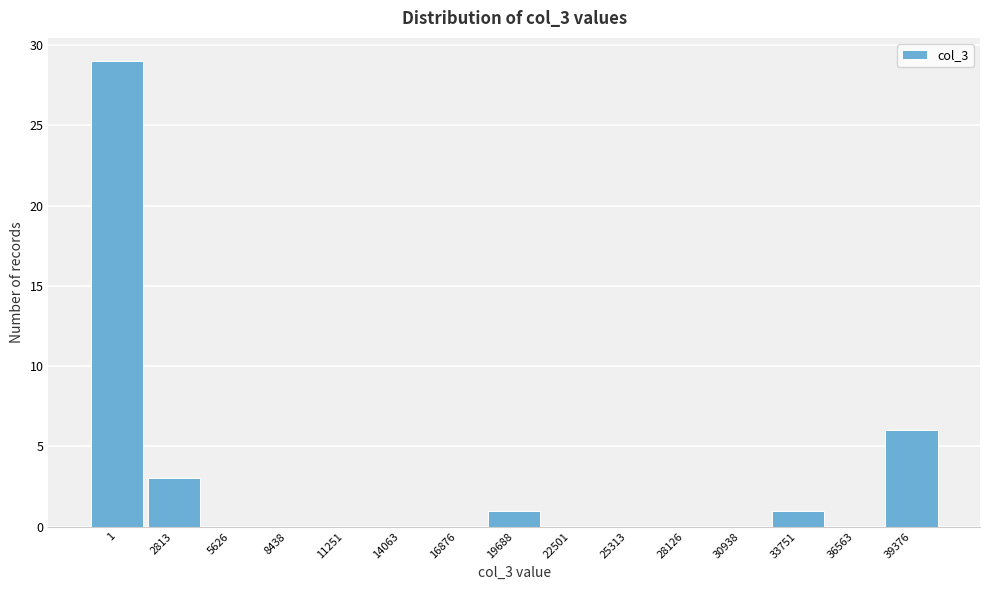

Reading left to right, what are all the values shown in this chart?

1=29	2813=3	5626=0	8438=0	11251=0	14063=0	16876=0	19688=1	22501=0	25313=0	28126=0	30938=0	33751=1	36563=0	39376=6